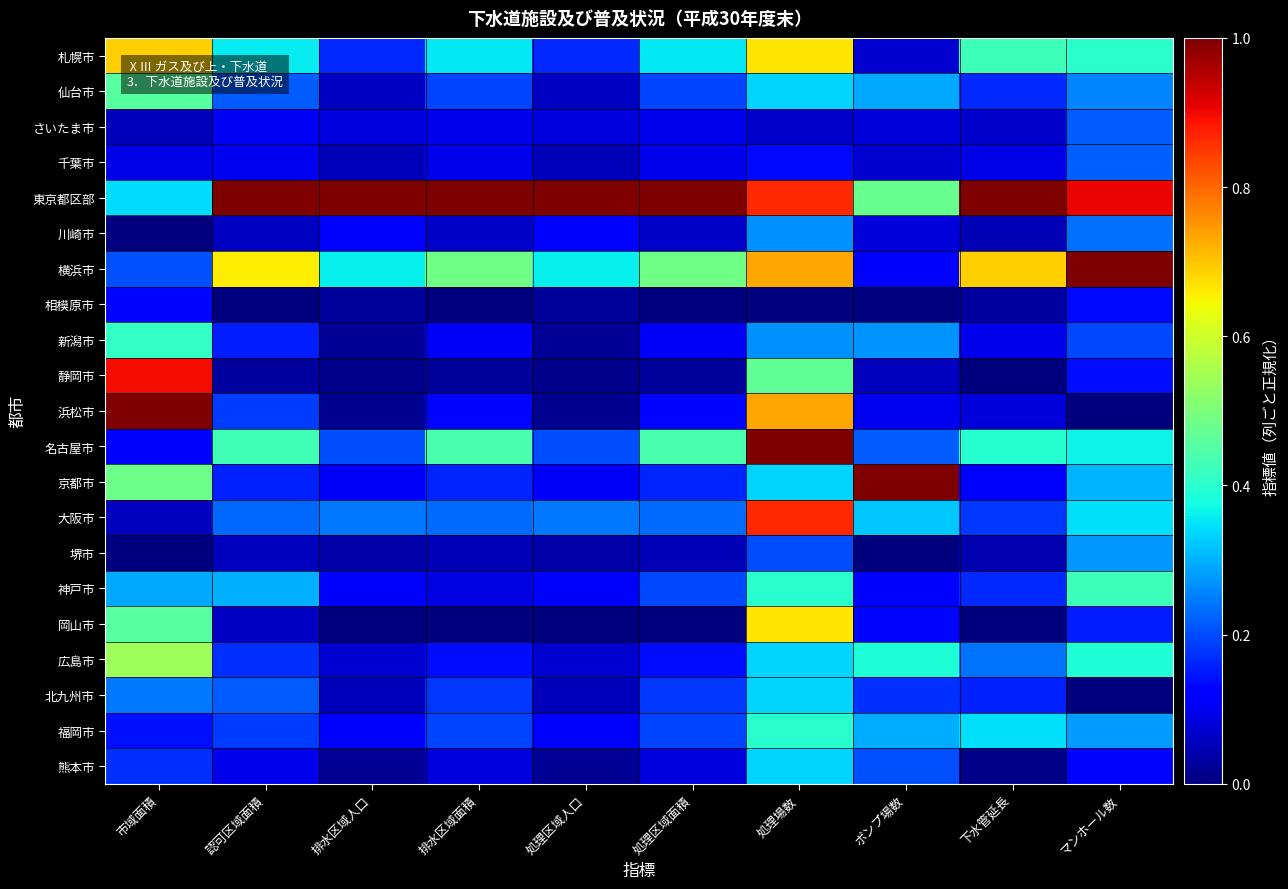

Which series changed the most between 処理場数 and 下水管延長?

大阪市